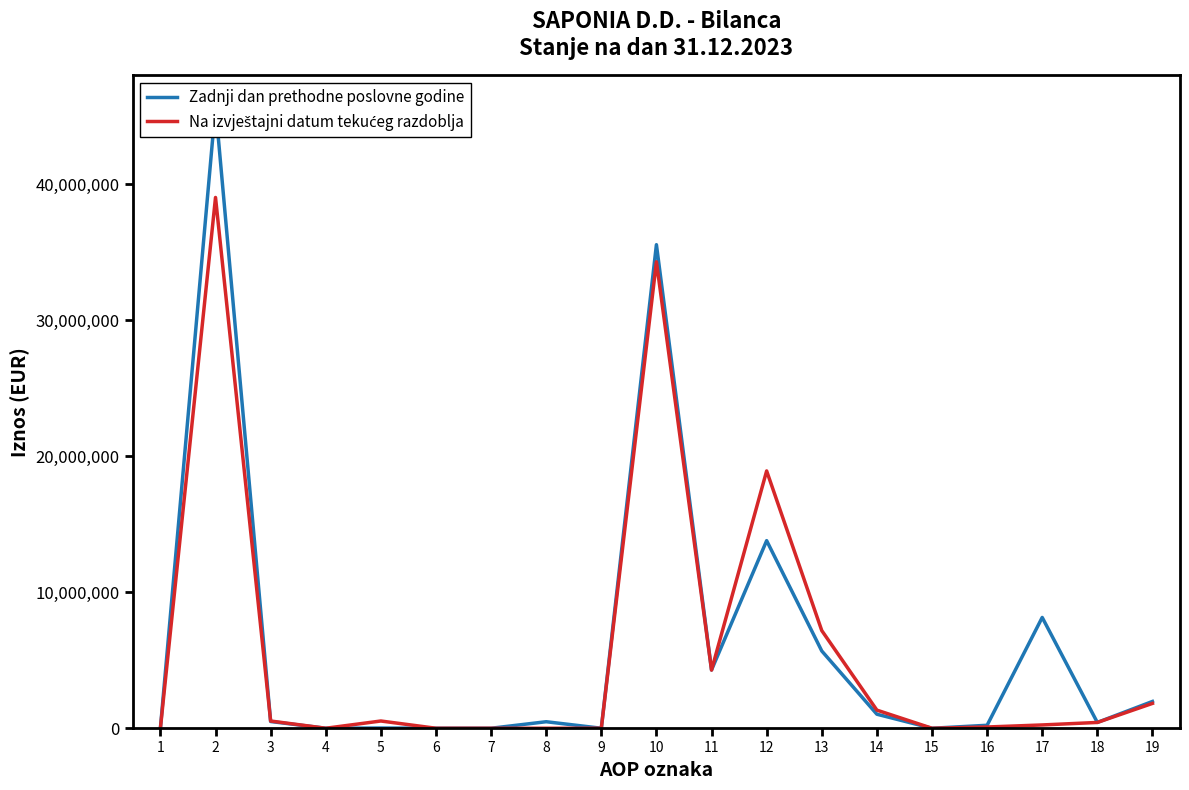

How many values in Na izvještajni datum tekućeg razdoblja are above zero?

12